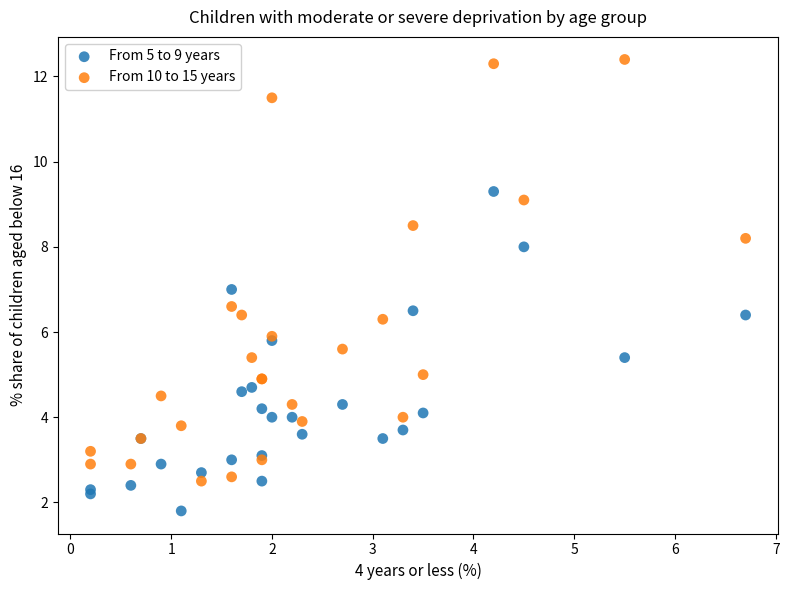

Which series has the widest spread of Y values?

From 10 to 15 years